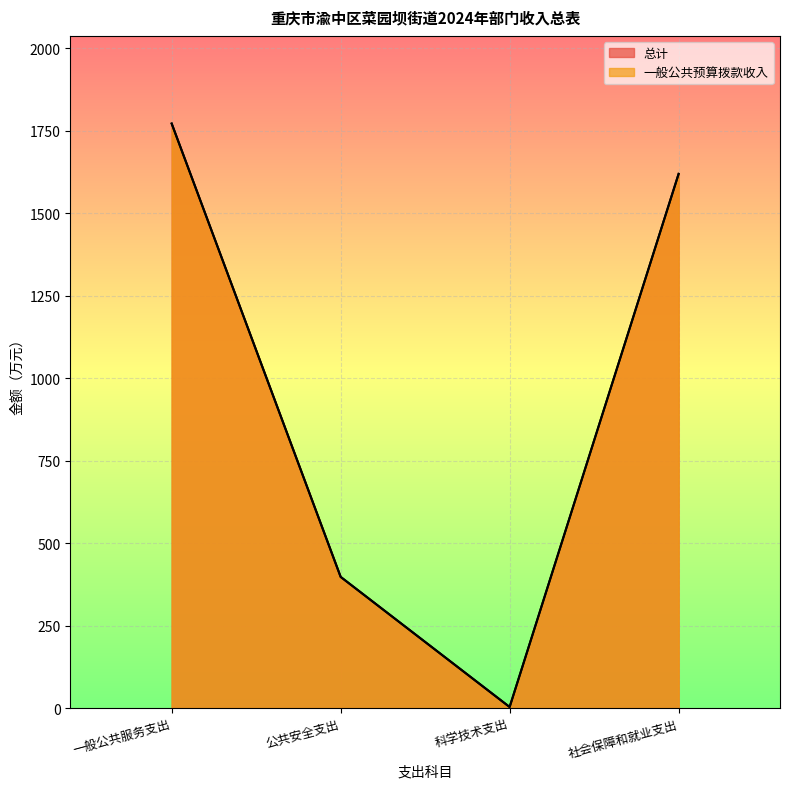

Reading left to right, what are all the values shown in this chart?

总计: 1772.2	397.7	3.1	1619.6
一般公共预算拨款收入: 1772.2	397.7	3.1	1619.6